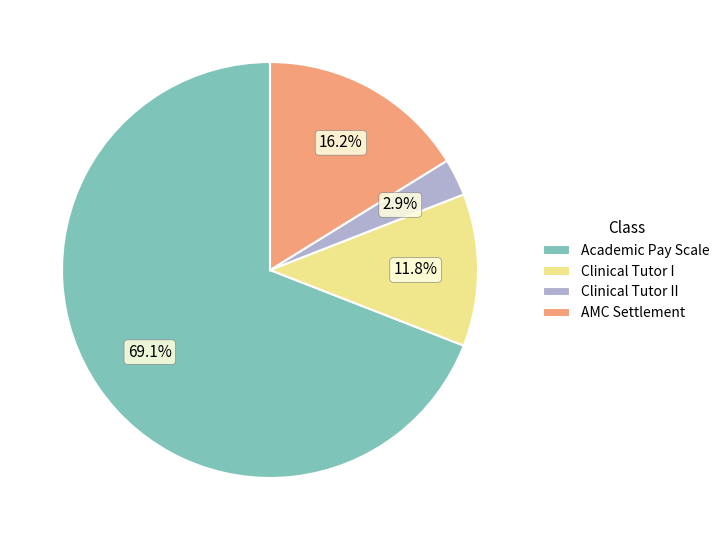

Does any single category account for the majority?

Yes